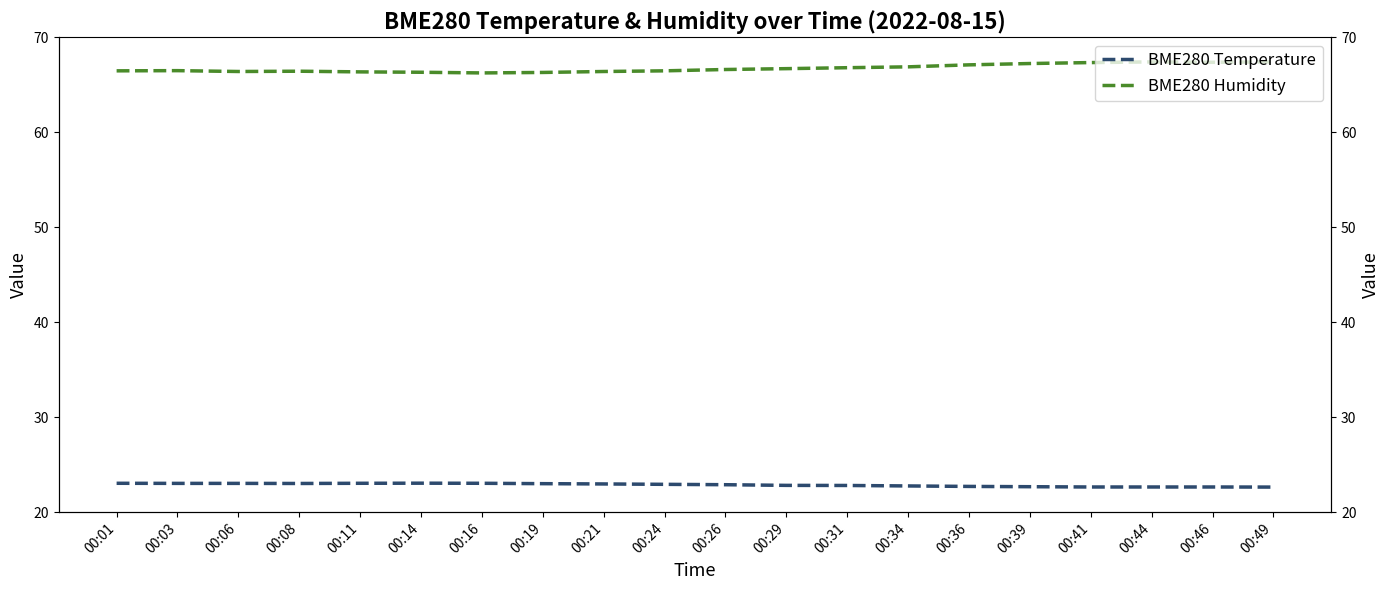

How many categories are shown in the chart?

20